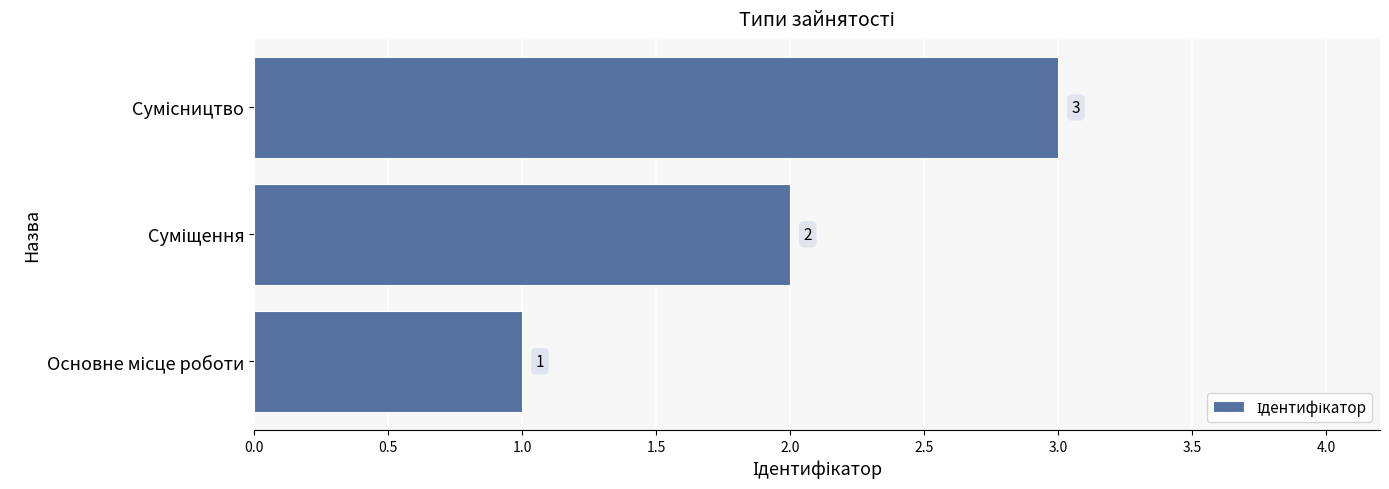

Count the values in the range 1 to 3.

3